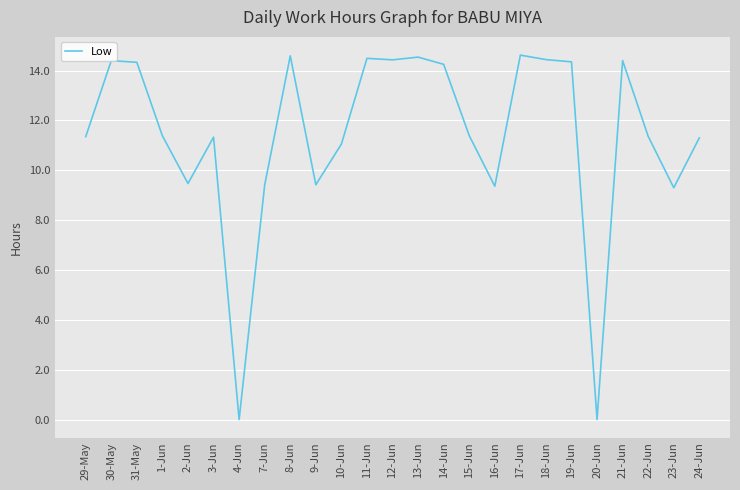

What is the average value?

11.4